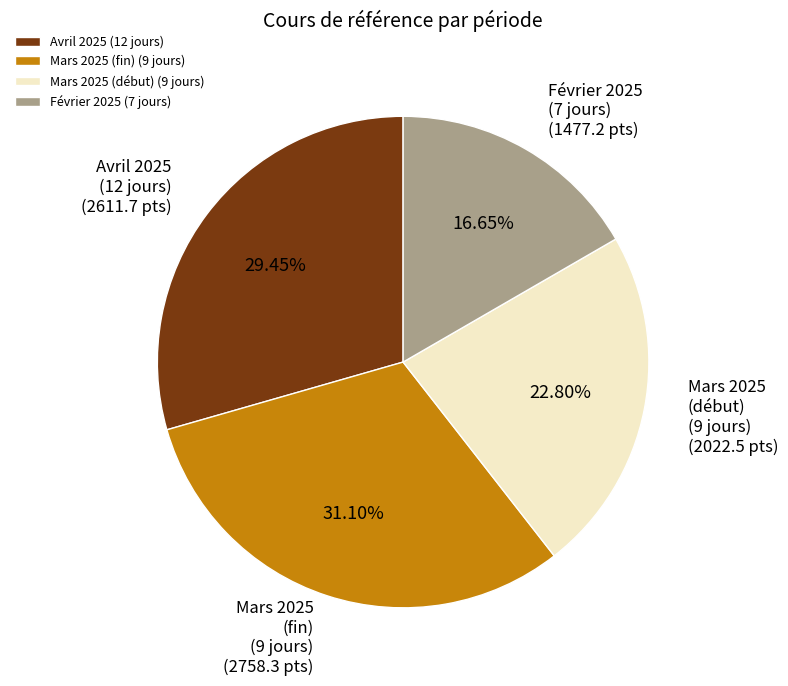

Combined, do Mars 2025 (début) (9 jours) and Avril 2025 (12 jours) account for over 50%?

Yes